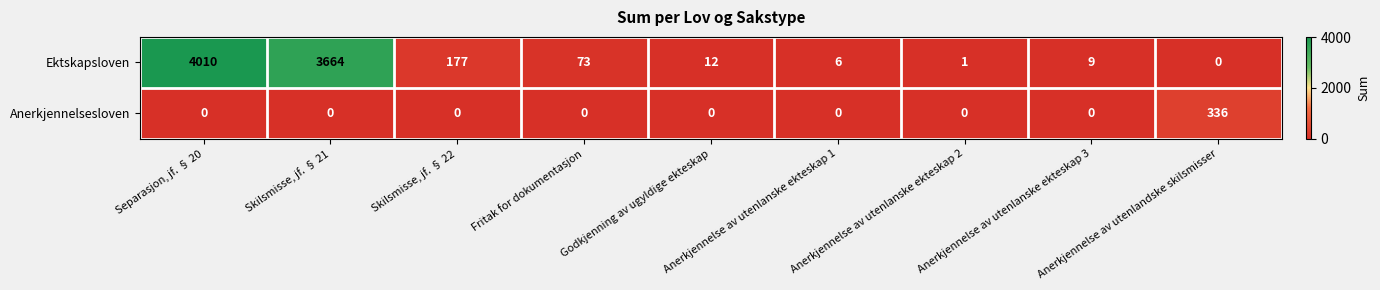

Which series has the widest spread of values?

Ektskapsloven